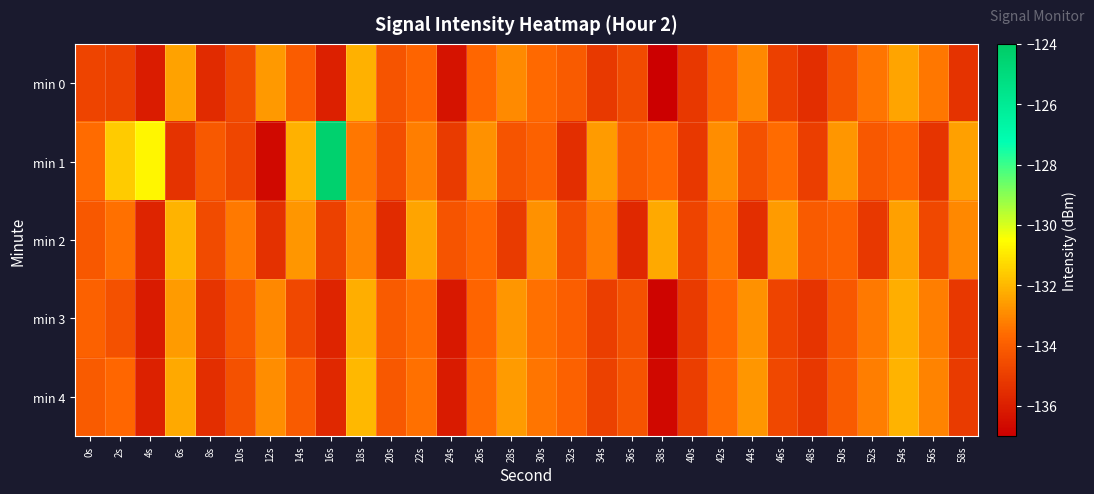

Reading left to right, transcribe all the data shown in this chart.

min 0: 0s=-134.8	2s=-134.9	4s=-136.1	6s=-132.5	8s=-135.6	10s=-134.6	12s=-132.7	14s=-134.0	16s=-136.0	18s=-132.1	20s=-134.3	22s=-133.8	24s=-136.4	26s=-133.7	28s=-132.9	30s=-133.7	32s=-134.1	34s=-135.1	36s=-134.6	38s=-137.0	40s=-135.2	42s=-133.9	44s=-133.0	46s=-134.9	48s=-135.5	50s=-134.3	52s=-133.4	54s=-132.4	56s=-133.4	58s=-135.4
min 1: 0s=-133.6	2s=-131.6	4s=-130.7	6s=-135.4	8s=-134.1	10s=-134.7	12s=-136.7	14s=-132.1	16s=-124.4	18s=-133.4	20s=-134.5	22s=-133.2	24s=-135.1	26s=-132.8	28s=-134.3	30s=-133.9	32s=-135.5	34s=-132.6	36s=-134.1	38s=-133.7	40s=-135.2	42s=-132.9	44s=-134.4	46s=-133.6	48s=-135.0	50s=-132.7	52s=-134.2	54s=-133.8	56s=-135.3	58s=-132.5
min 2: 0s=-134.2	2s=-133.5	4s=-135.8	6s=-132.1	8s=-134.6	10s=-133.3	12s=-135.4	14s=-132.7	16s=-134.9	18s=-133.1	20s=-135.6	22s=-132.4	24s=-134.3	26s=-133.7	28s=-135.1	30s=-132.8	32s=-134.5	34s=-133.2	36s=-135.7	38s=-132.3	40s=-134.8	42s=-133.4	44s=-135.5	46s=-132.6	48s=-134.1	50s=-133.9	52s=-135.2	54s=-132.5	56s=-134.7	58s=-133.0
min 3: 0s=-133.9	2s=-134.4	4s=-136.1	6s=-132.6	8s=-135.3	10s=-134.2	12s=-133.0	14s=-134.7	16s=-135.8	18s=-132.2	20s=-134.1	22s=-133.6	24s=-136.2	26s=-133.8	28s=-132.7	30s=-133.5	32s=-134.0	34s=-135.0	36s=-134.4	38s=-136.8	40s=-135.1	42s=-133.7	44s=-132.8	46s=-134.8	48s=-135.3	50s=-134.2	52s=-133.3	54s=-132.2	56s=-133.2	58s=-135.2
min 4: 0s=-134.1	2s=-133.7	4s=-135.9	6s=-132.3	8s=-135.5	10s=-134.4	12s=-132.9	14s=-134.1	16s=-135.7	18s=-132.0	20s=-134.2	22s=-133.5	24s=-136.1	26s=-133.6	28s=-132.6	30s=-133.4	32s=-133.9	34s=-134.9	36s=-134.3	38s=-136.7	40s=-135.0	42s=-133.6	44s=-132.7	46s=-134.7	48s=-135.2	50s=-134.1	52s=-133.2	54s=-132.1	56s=-133.1	58s=-135.1